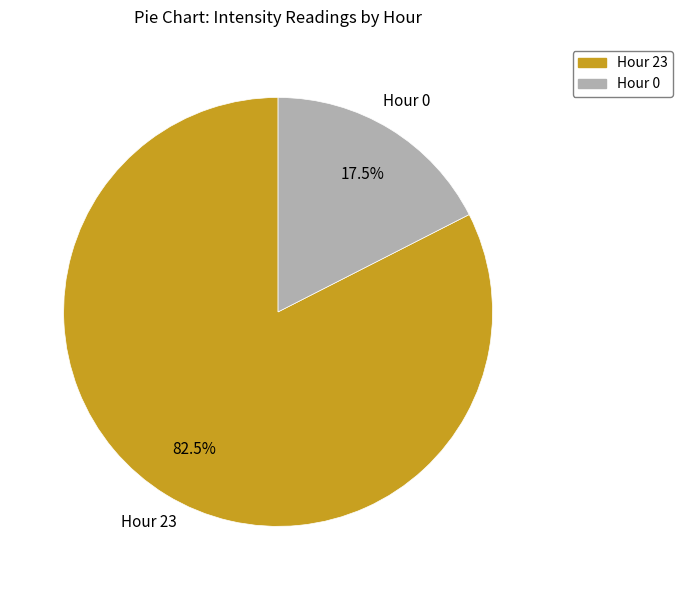

To the nearest percent, what is the difference between the Hour 0 and Hour 23 slice percentages?

65%